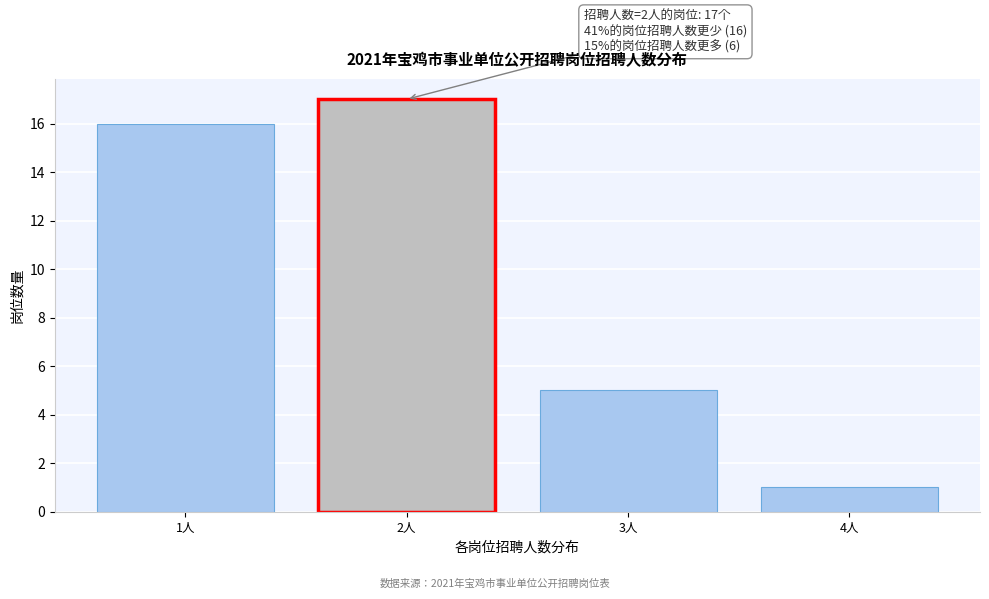

Reading left to right, what are all the values shown in this chart?

1人=16	2人=17	3人=5	4人=1